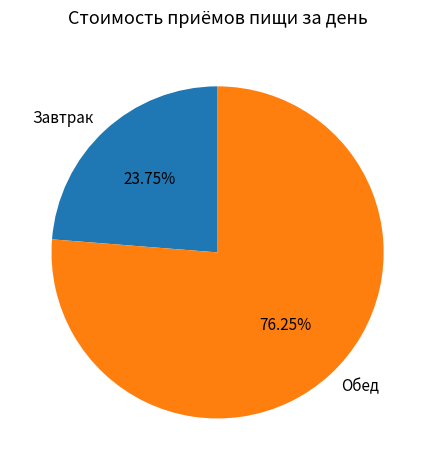

What is the ratio of the value at Обед to the value at Завтрак?

3.2